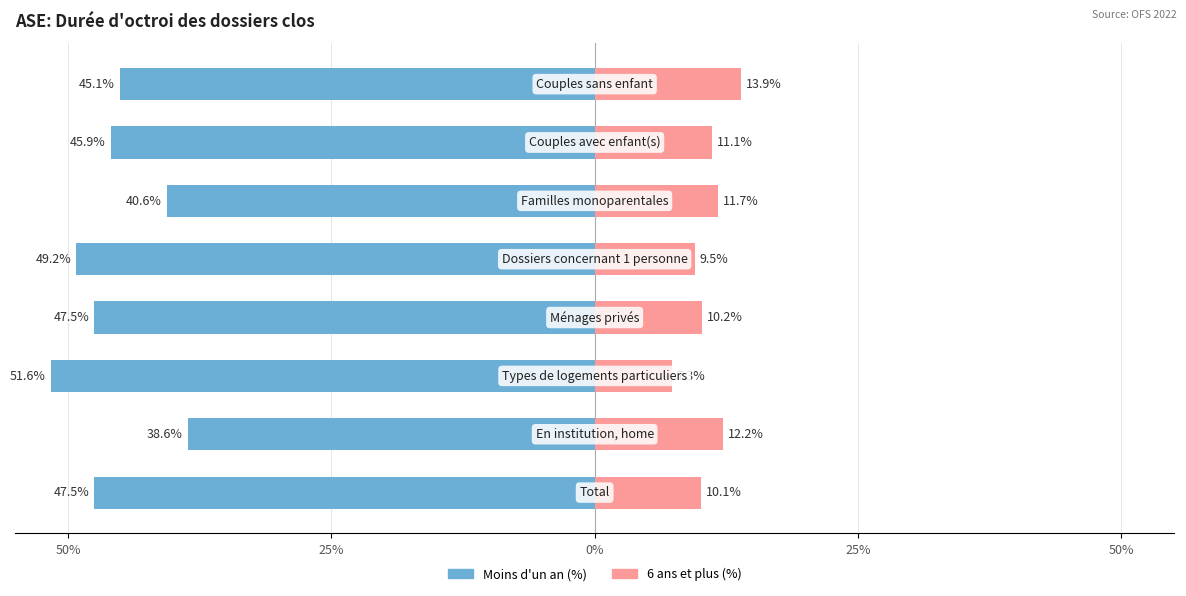

The value of Moins d'un an (%) at 0% is -51.6. True or false?

True